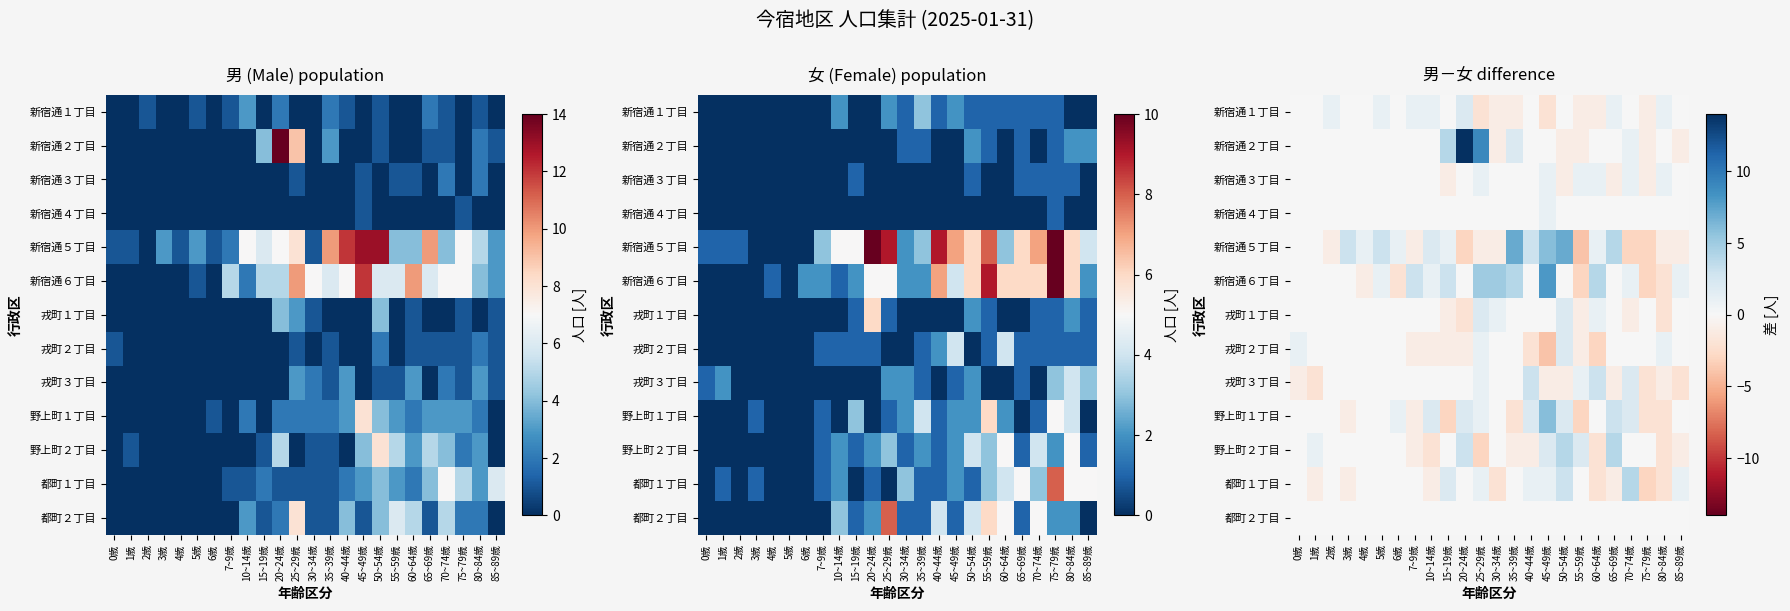

How many distinct data groups are displayed?

13